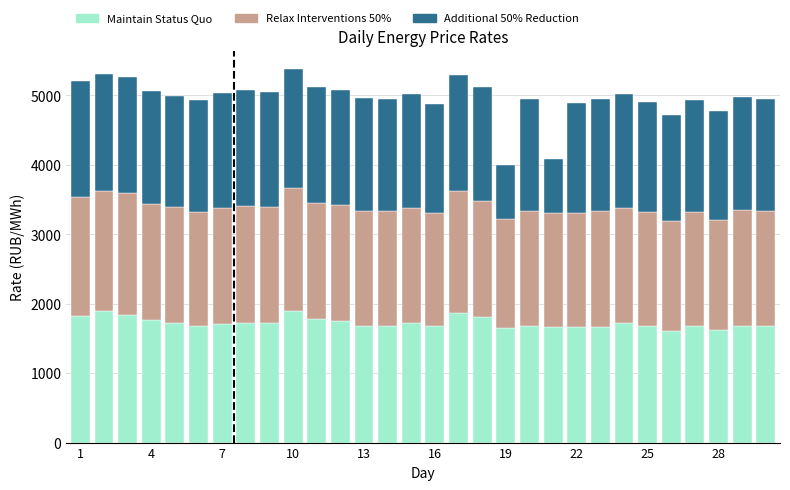

Are the bars horizontal?

No